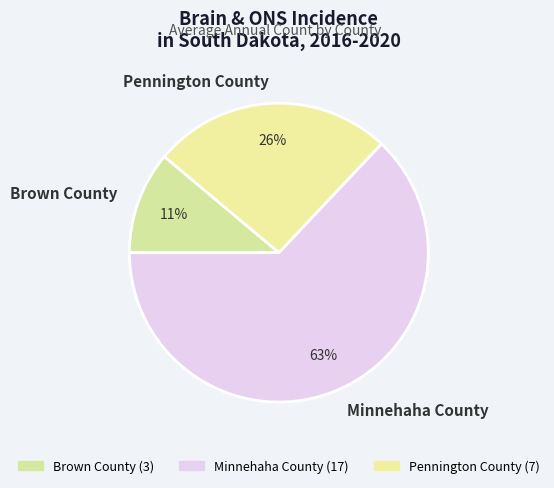

What is the smallest slice in the pie chart?

Brown County